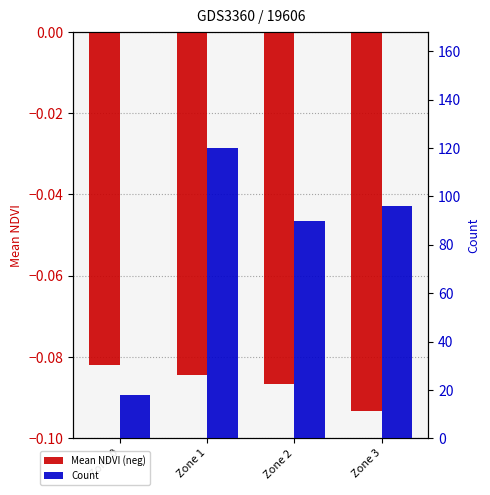

What is the value of the Count bar at the 3rd from the left?

90.0